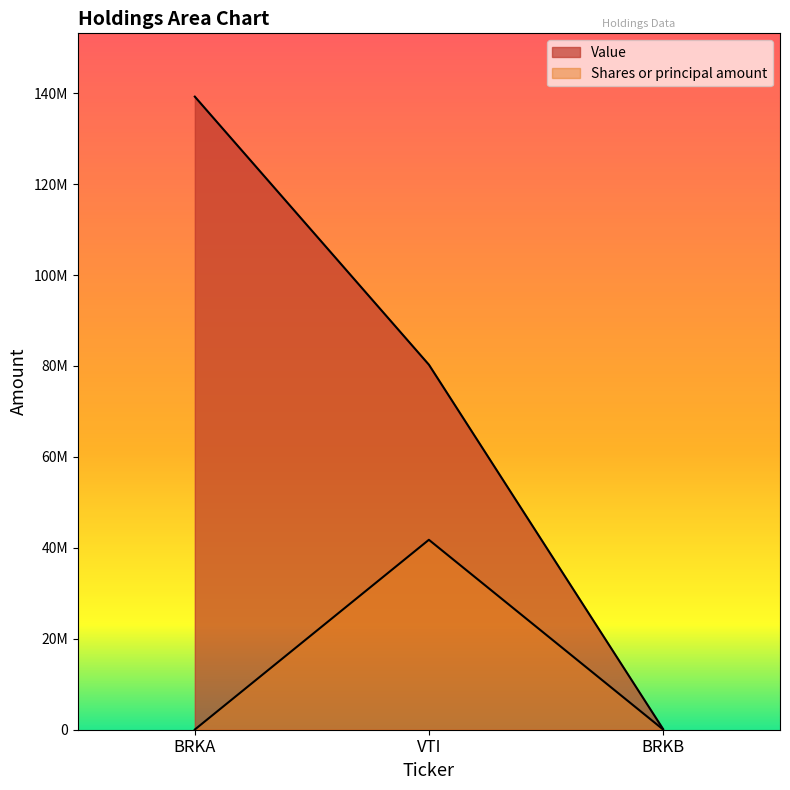

Reading left to right, list all the values displayed in this chart.

Value: 139238422.0	80287697.0	187771.0
Shares or principal amount: 38820.2	41771526.6	79038.4